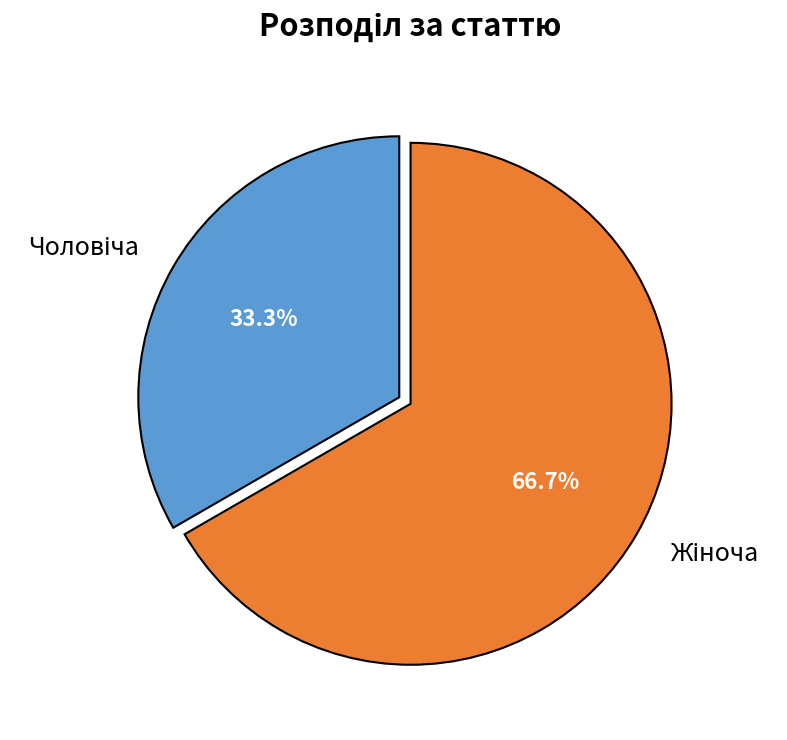

Does any single category account for the majority?

Yes